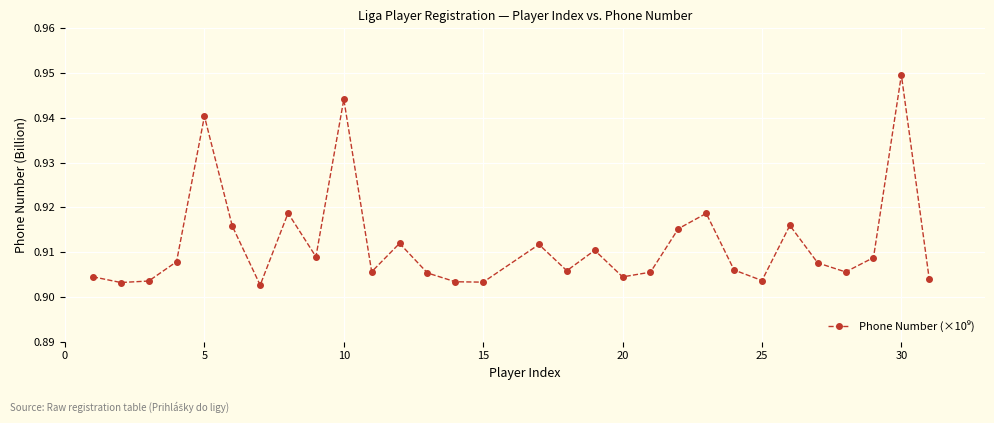

How many values are between 0 and 1?

30